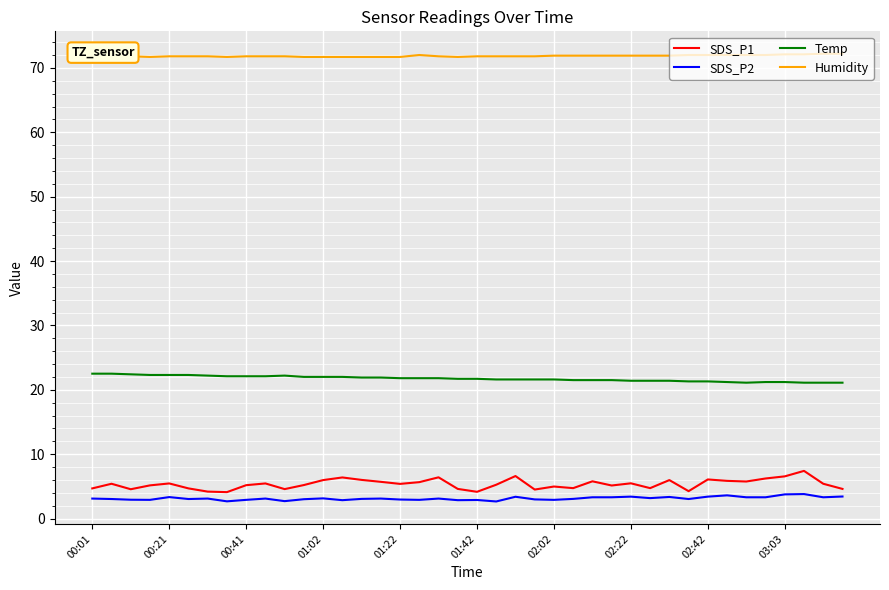

What is the maximum value shown in the chart?

72.2